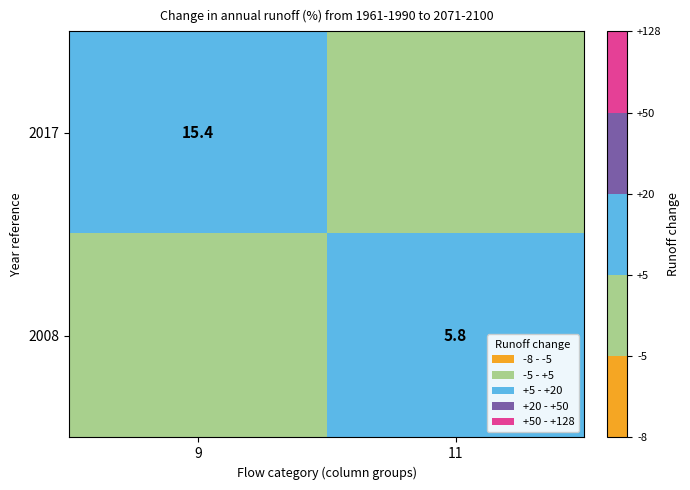

Count the number of categories in the chart.

2